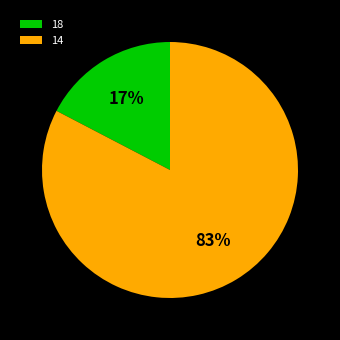

To the nearest percent, what portion does 18 represent?

17%